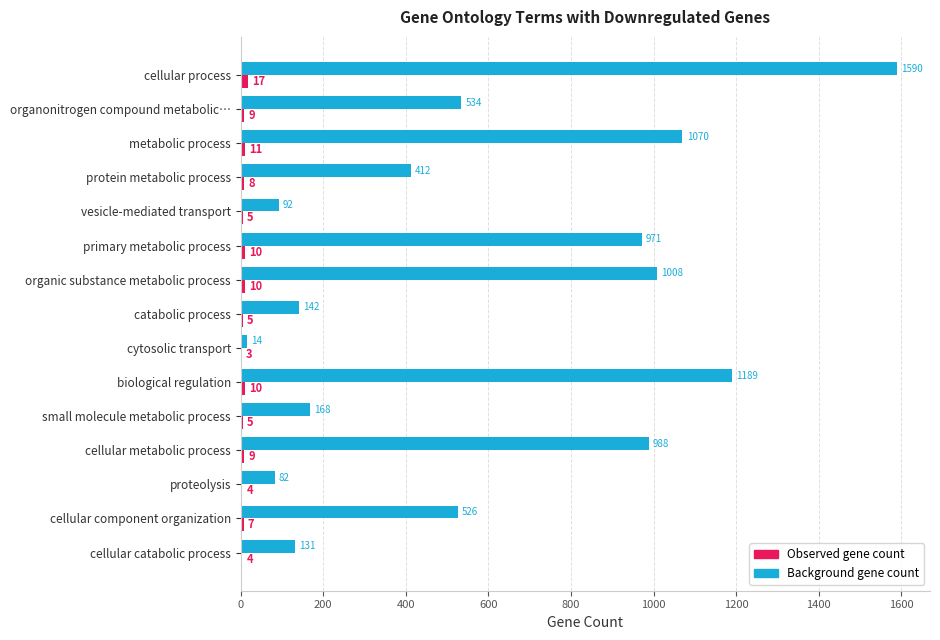

Which series has the largest range (max minus min)?

Background gene count